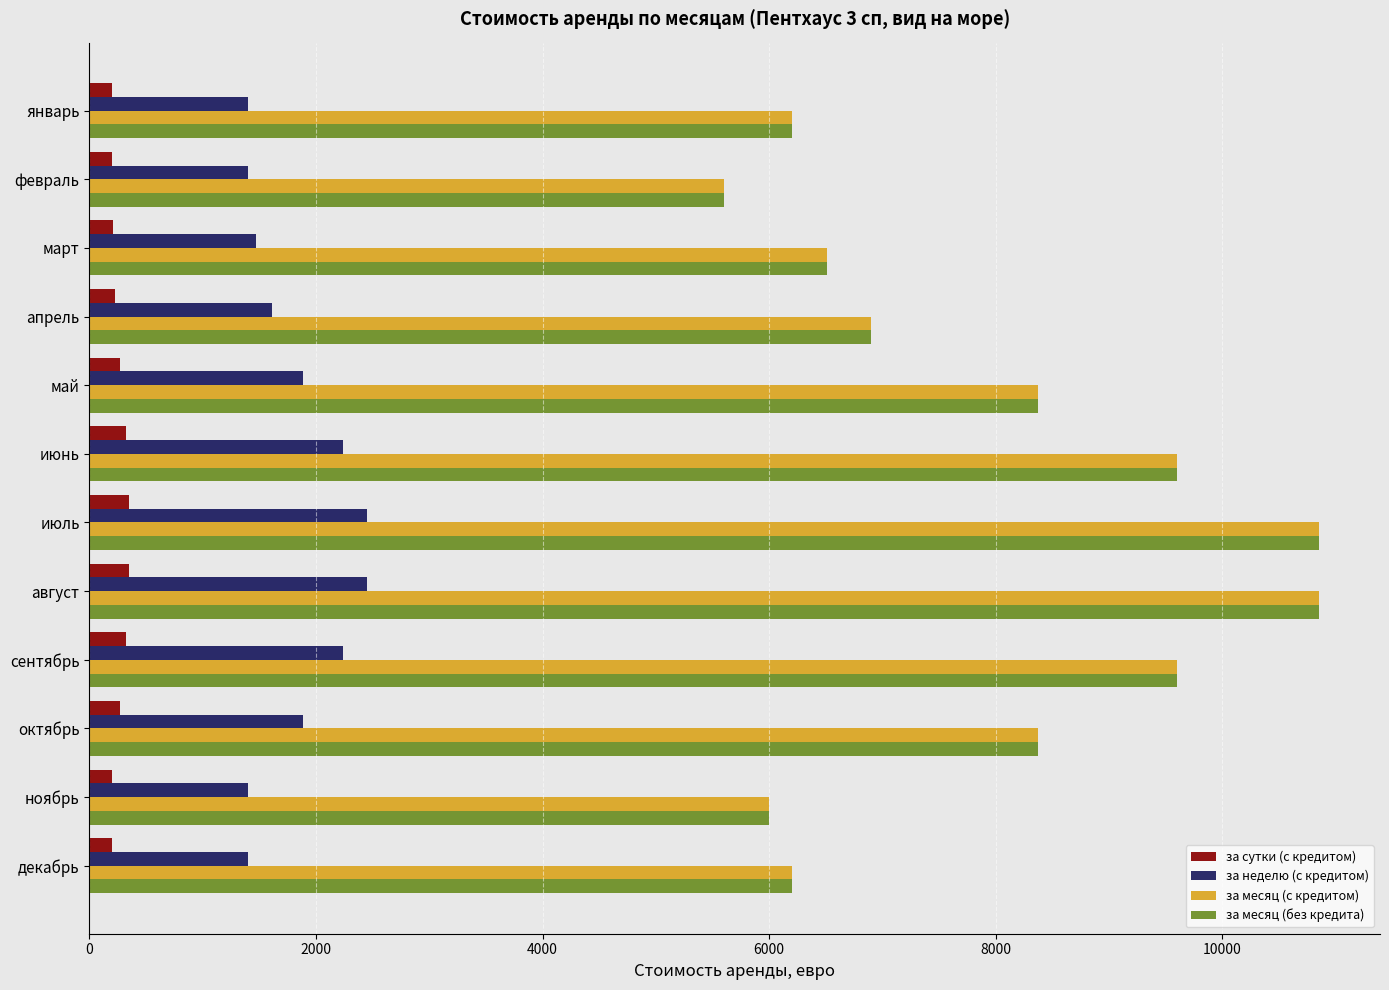

What is the average value of the за сутки (с кредитом) series?

260